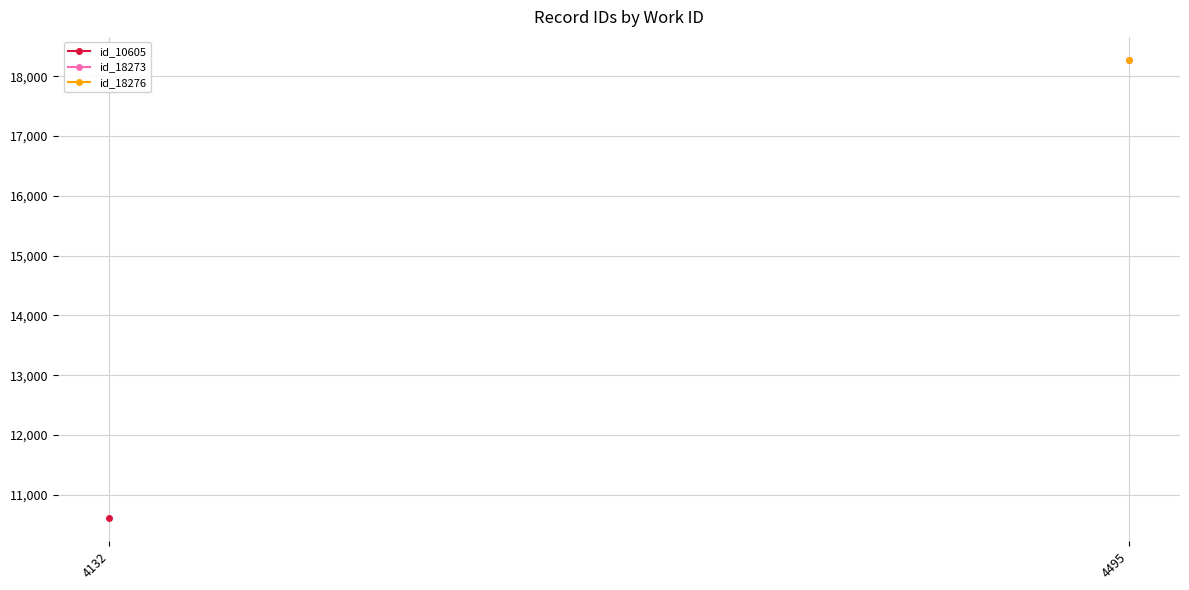

At which category does the chart reach its peak across all series?

4495